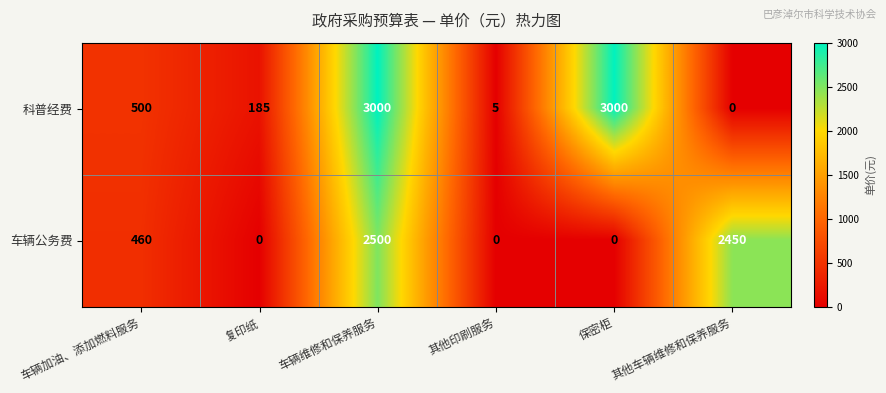

Which series has the widest spread of values?

科普经费